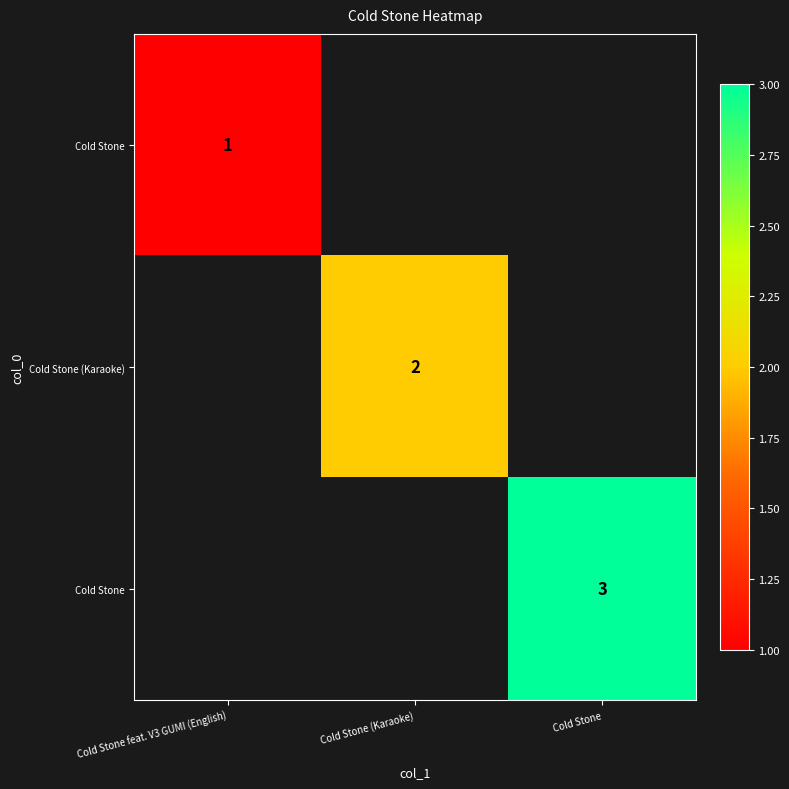

How many data points does each series have?

3